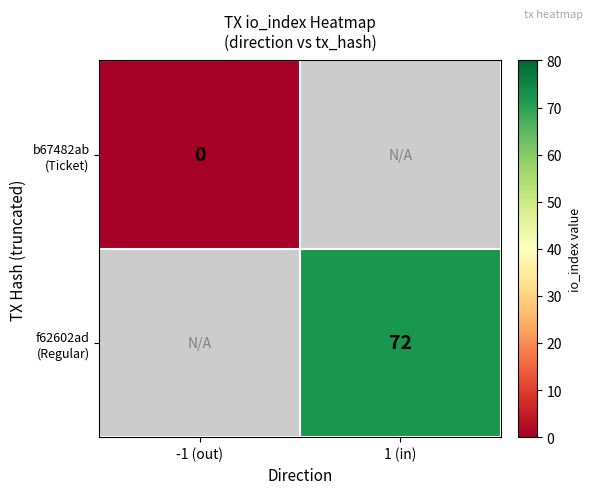

Which category has the highest value across all series?

1 (in)